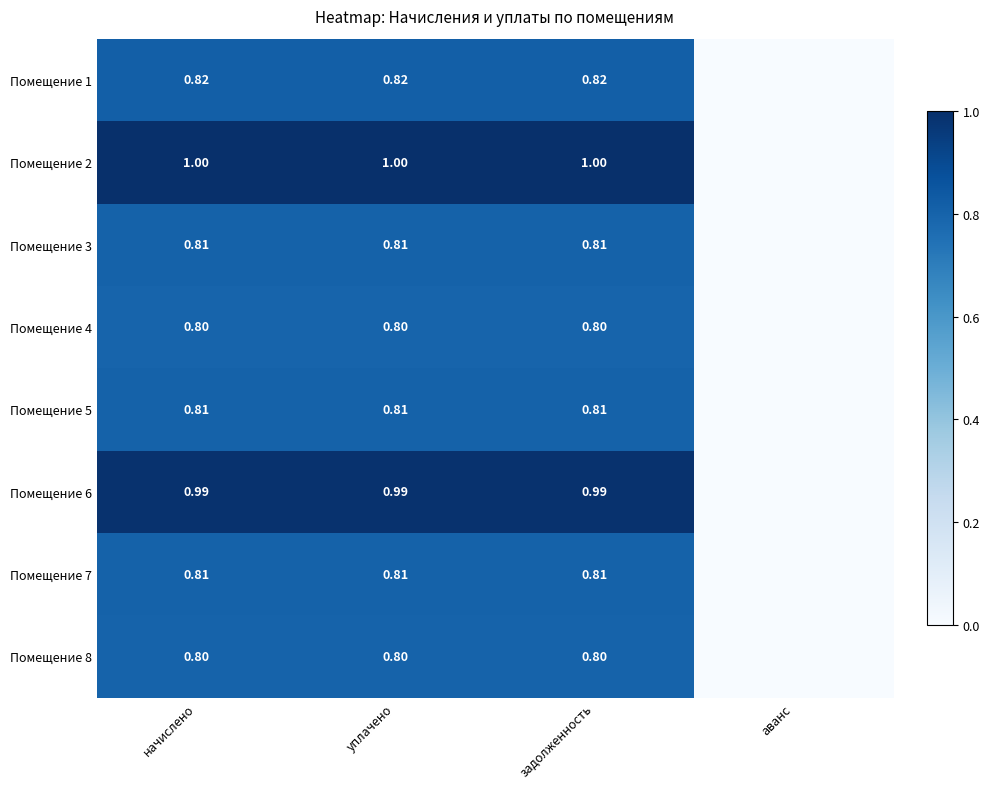

How many Помещение 8 values are between 0 and 1?

4